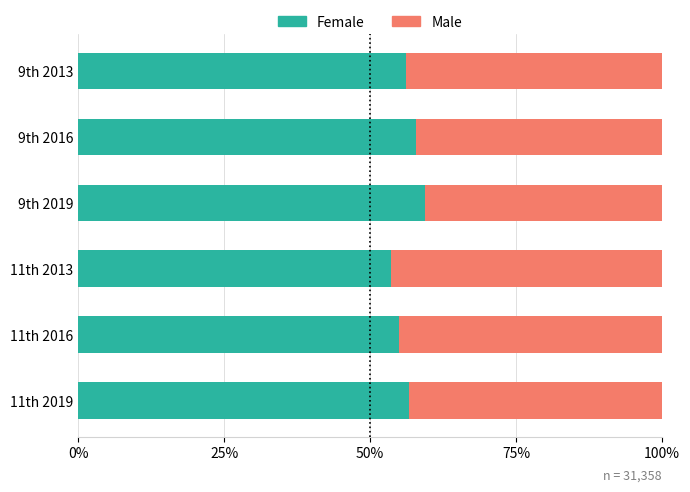

What are all the series names shown in the legend?

Female, Male